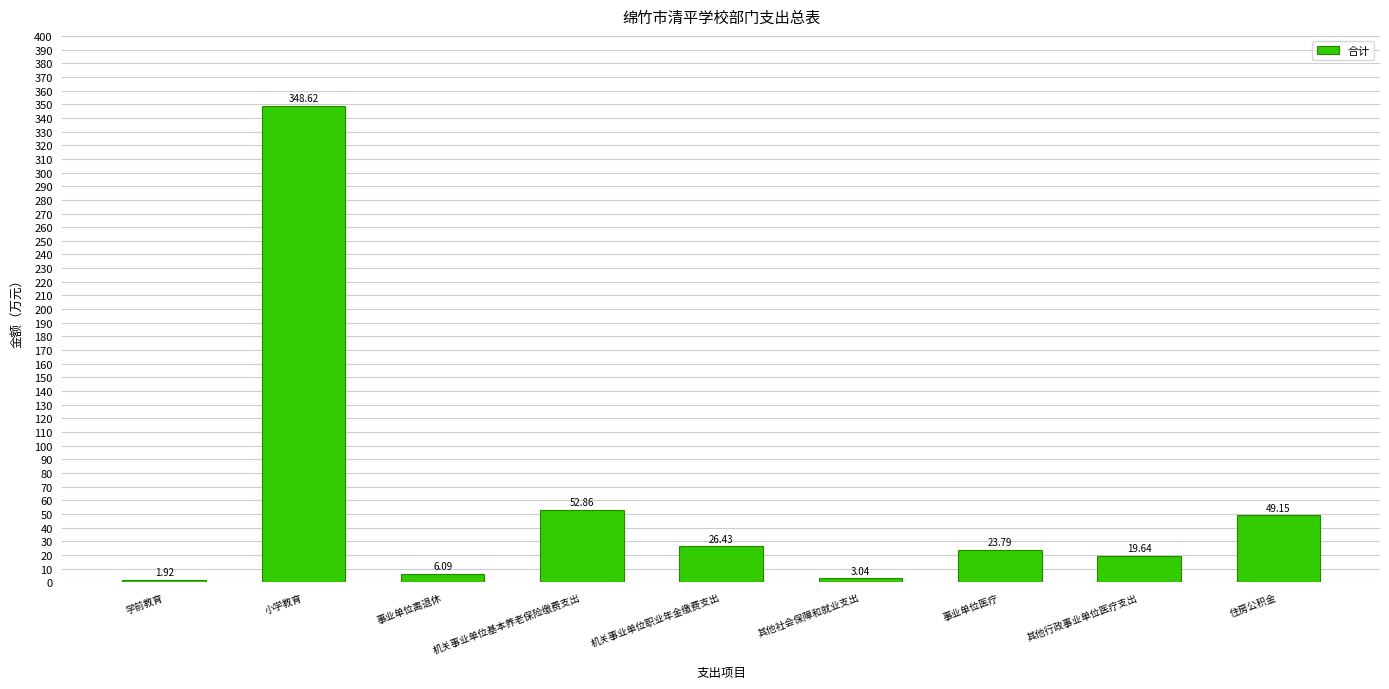

Where is the data nearest to the value 175?

机关事业单位基本养老保险缴费支出